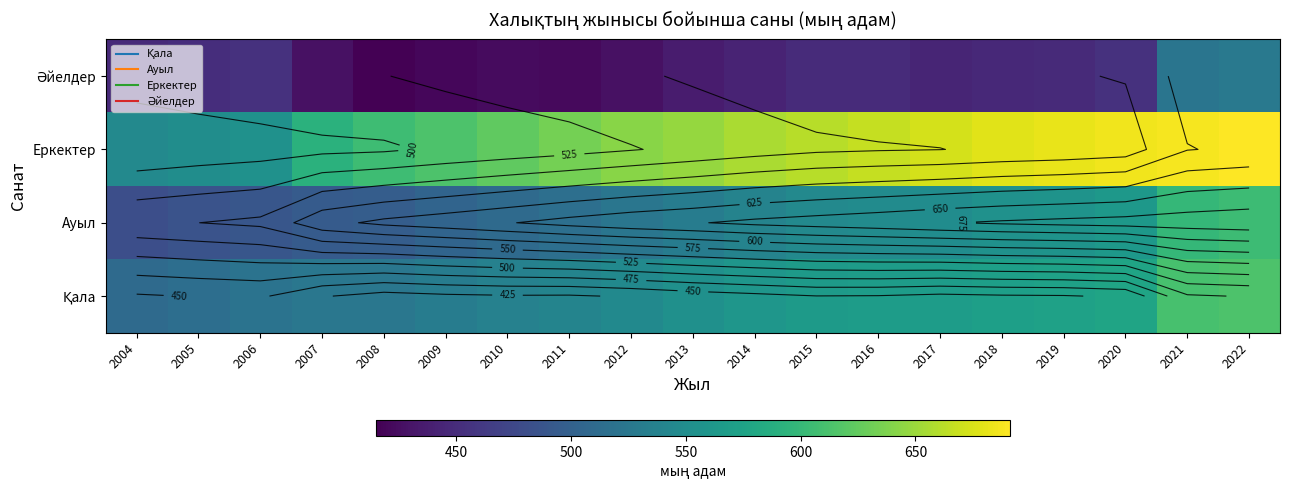

Is the value of Еркектер at 2020 greater than the value of Ауыл at 2006?

Yes